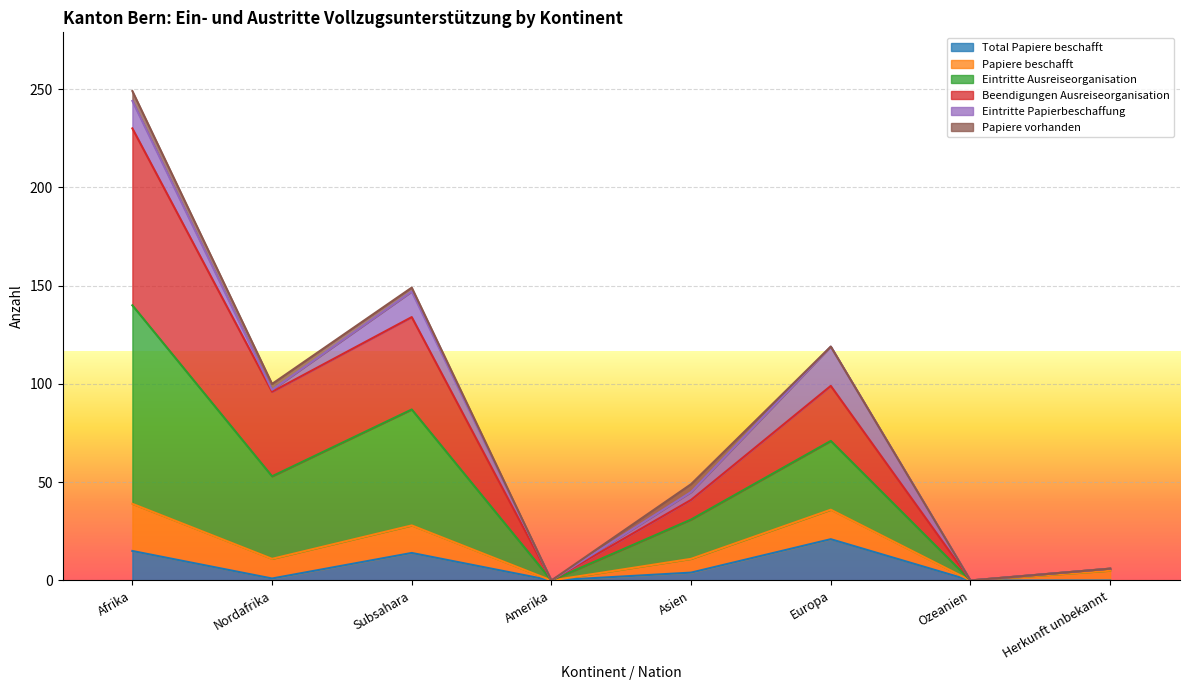

Which category has the highest value across all series?

Afrika